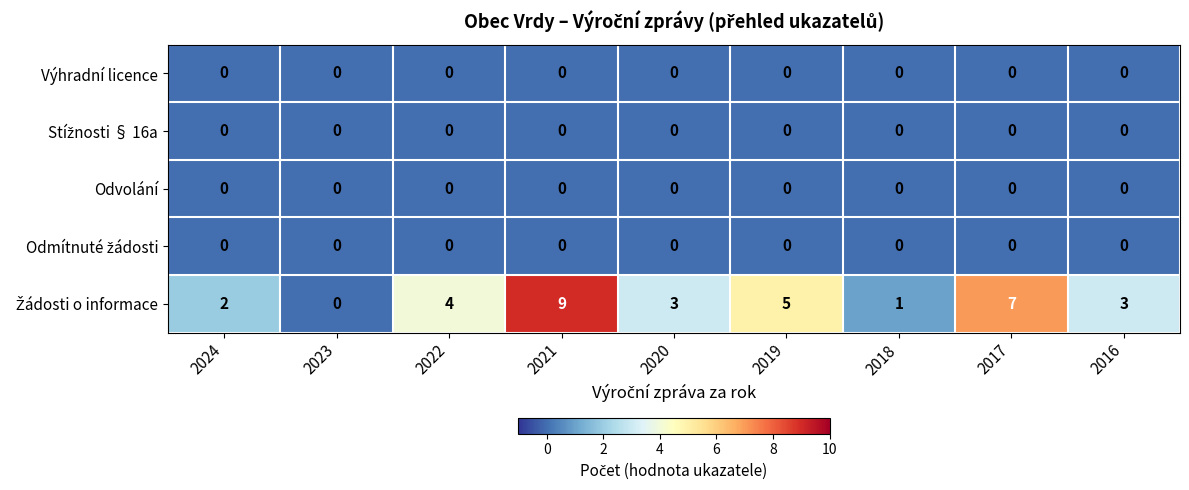

What is the spread (max minus min) of values at 2019?

5